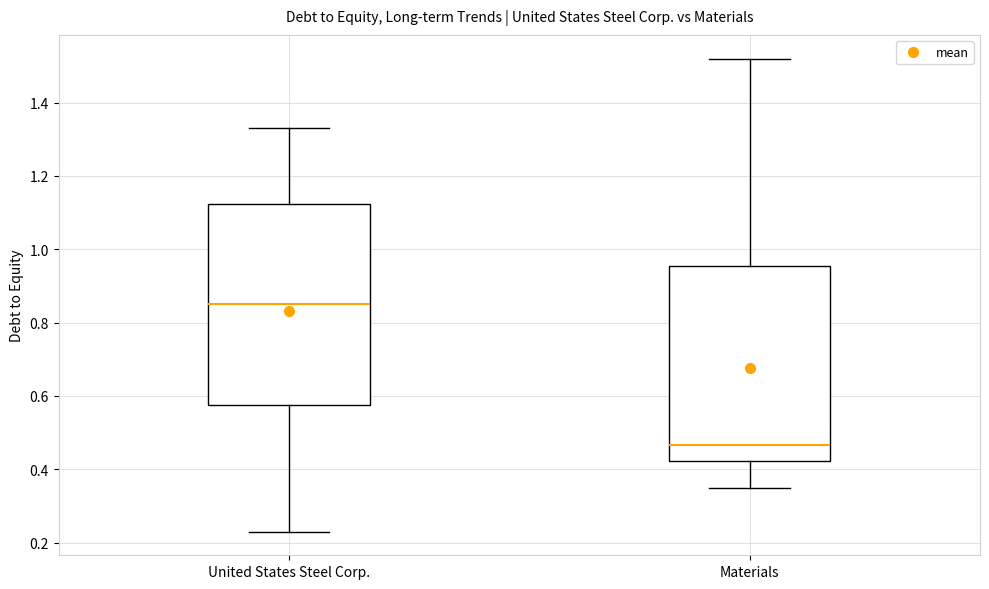

Reading left to right, transcribe this box plot: for each box, give where its median line is, the range the box spans, and where its two whiskers end, as read against the y-axis. The values are not printed on the chart, so give them approximately, as read against the axis.

United States Steel Corp.: median 0.86, box 0.58 to 1.12, whiskers 0.24 to 1.34
Materials: median 0.46, box 0.42 to 0.96, whiskers 0.36 to 1.52